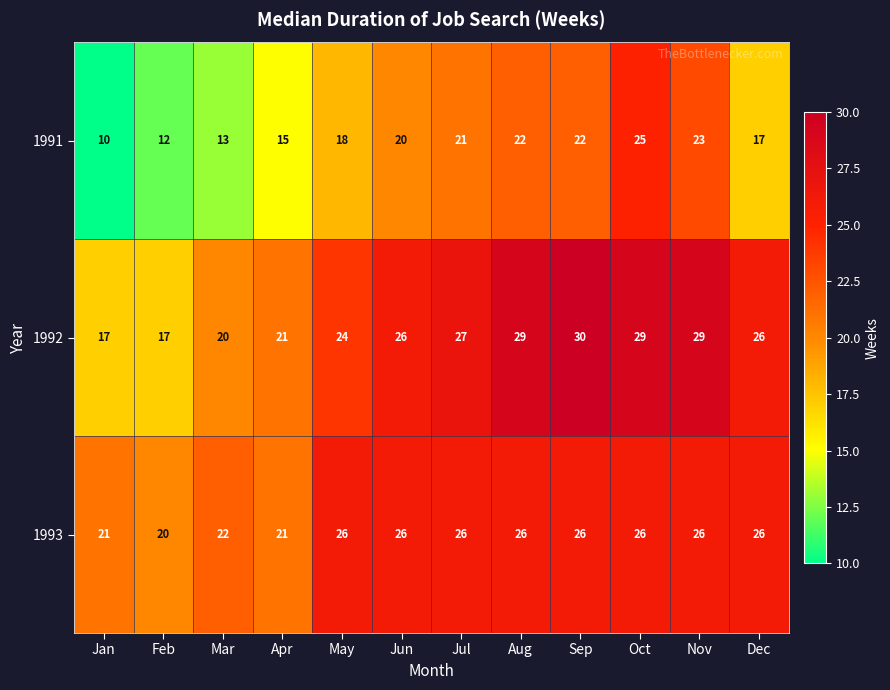

What is the difference between the maximum and second lowest values in the 1992 series?

13